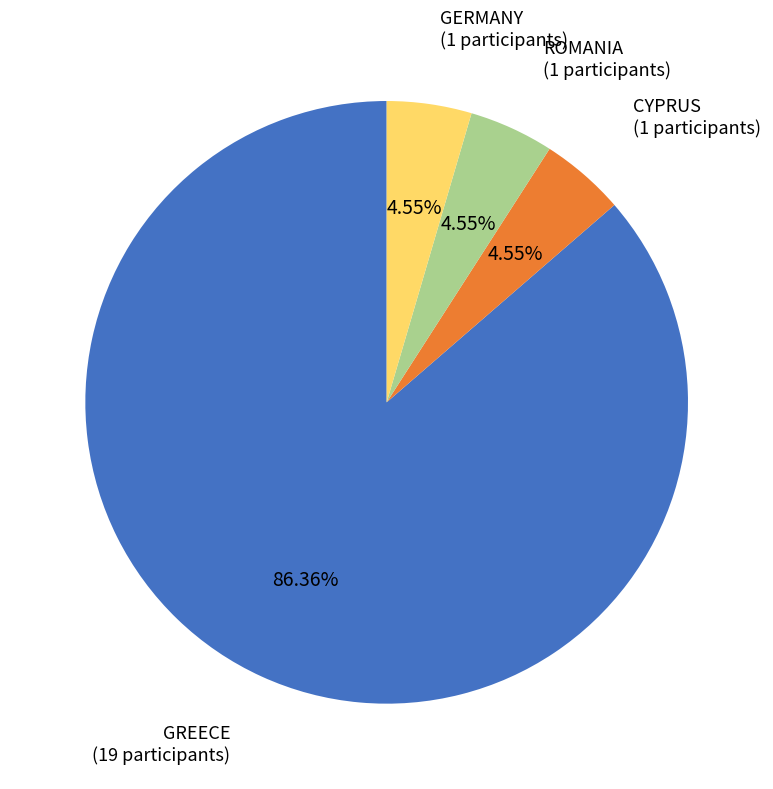

Does GREECE account for over 50% of the chart?

Yes